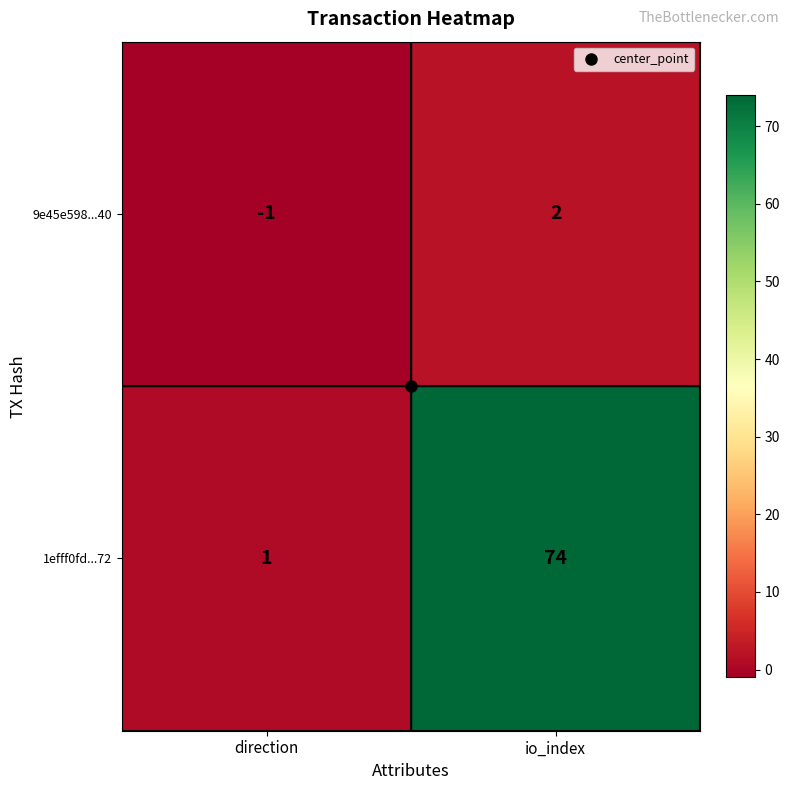

What is the total value across all series at io_index?

76